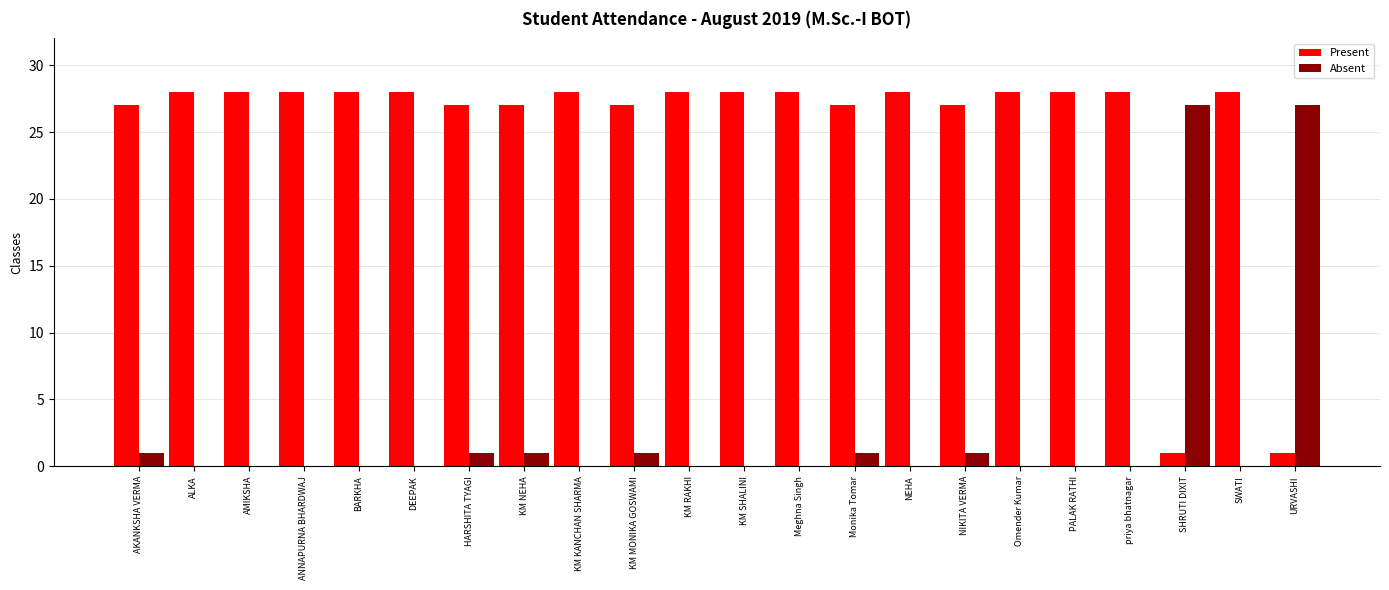

True or false: Present has a value of 7 at priya bhatnagar.

False